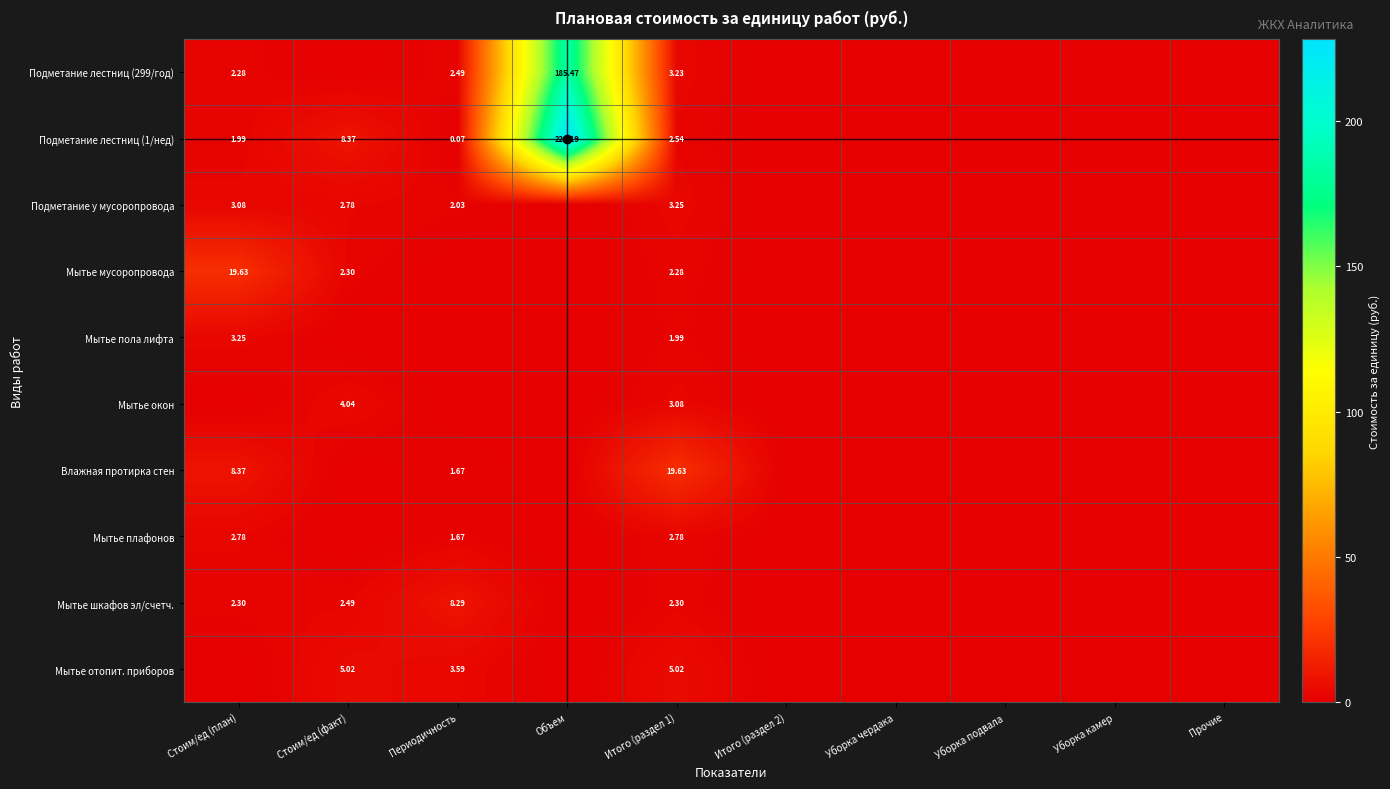

The Влажная протирка стен series shows 4.7 at Стоим/ед (план). True or false?

False